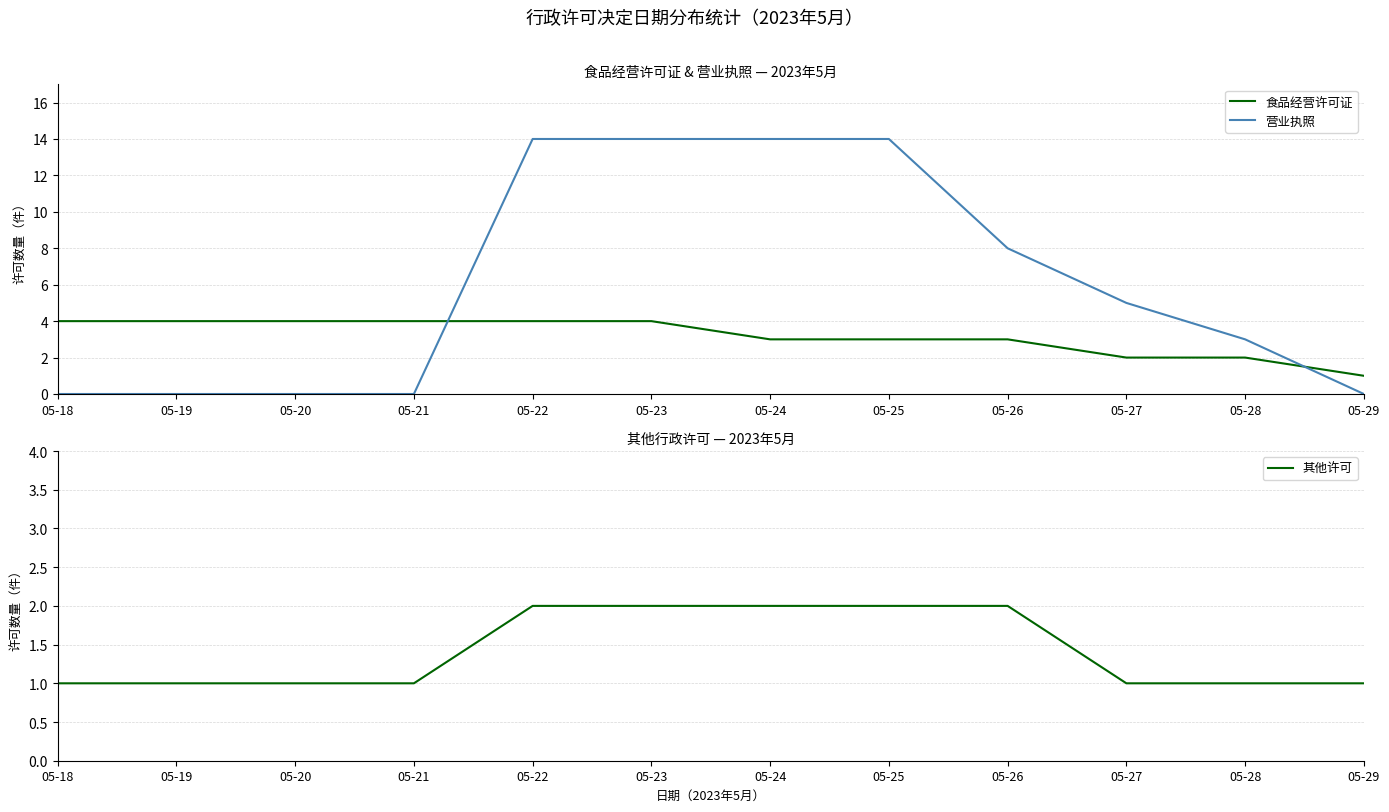

True or false: 食品经营许可证 has more than 2 points higher than both neighbors.

False